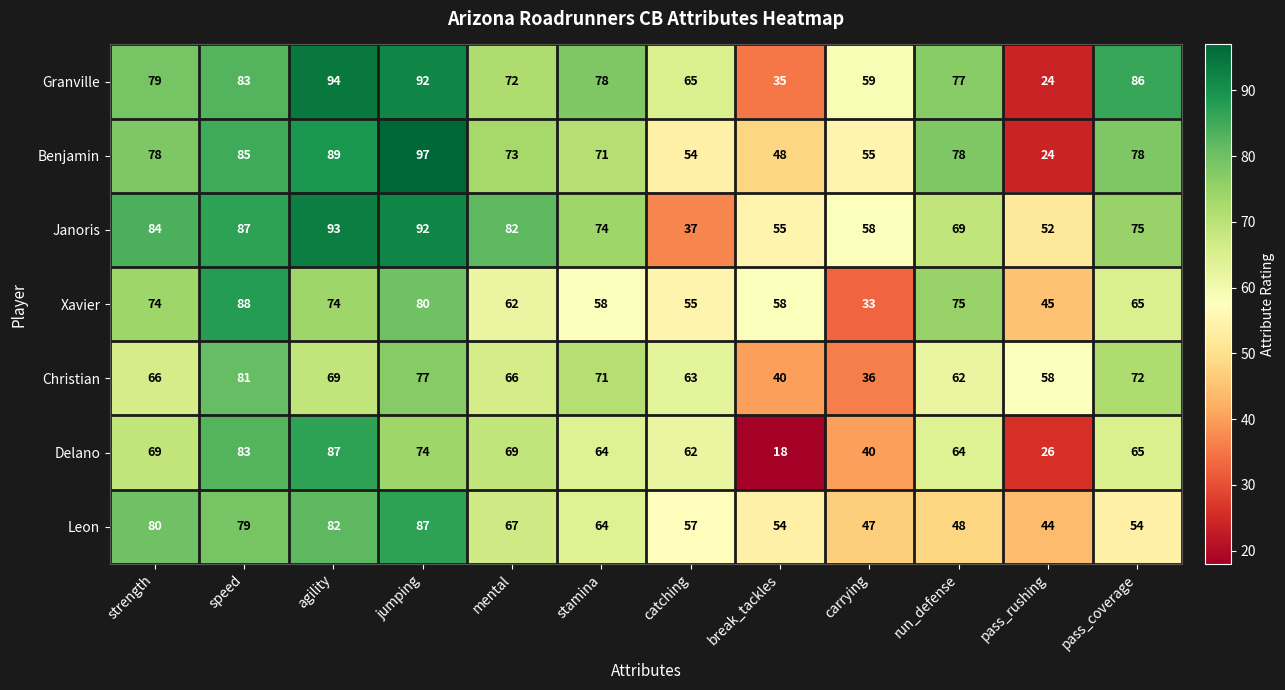

What is the difference between the maximum and minimum values in the Benjamin series?

73